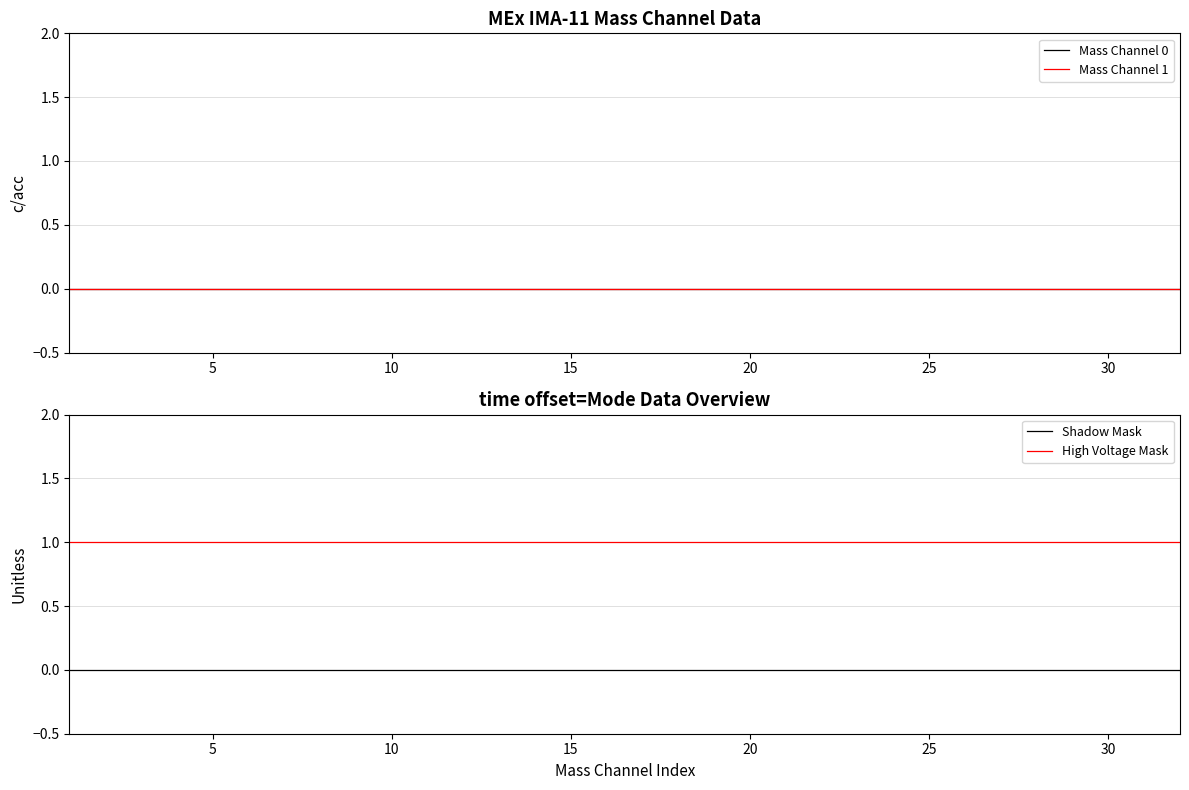

Which series has the widest spread of values?

Mass Channel 0